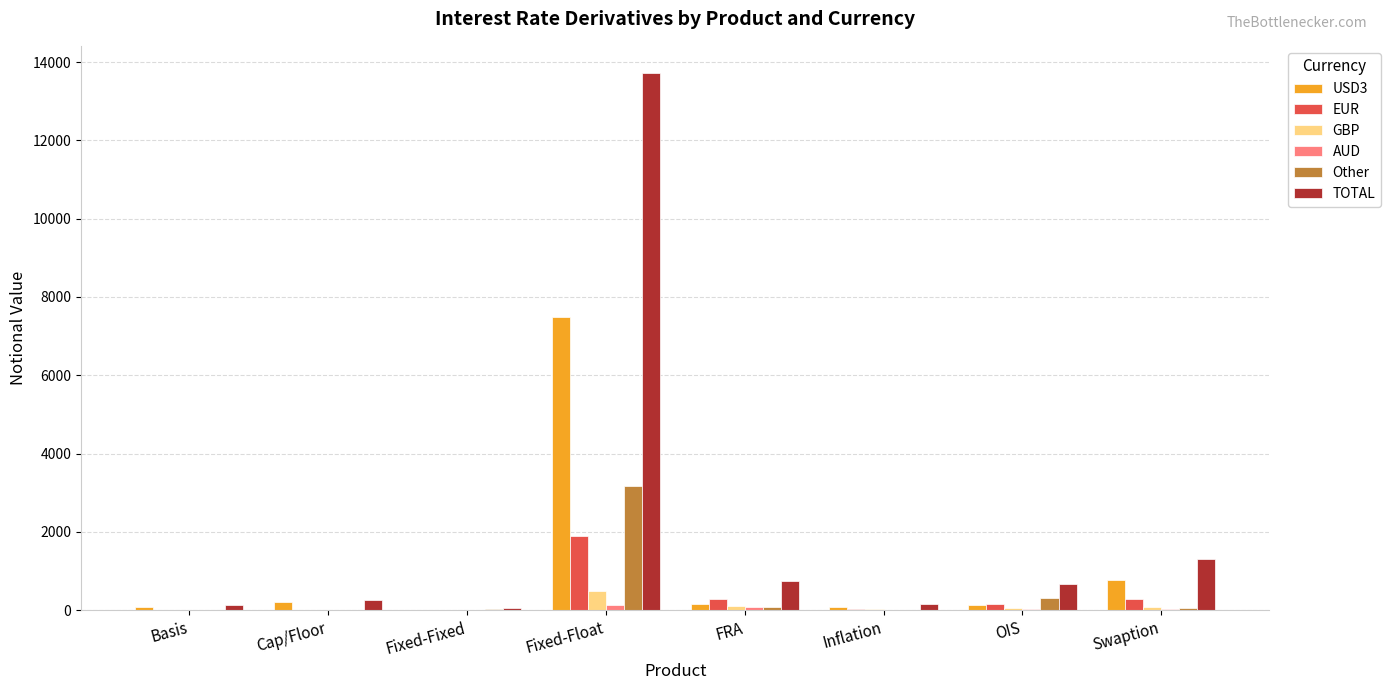

How many groups of bars are there?

8